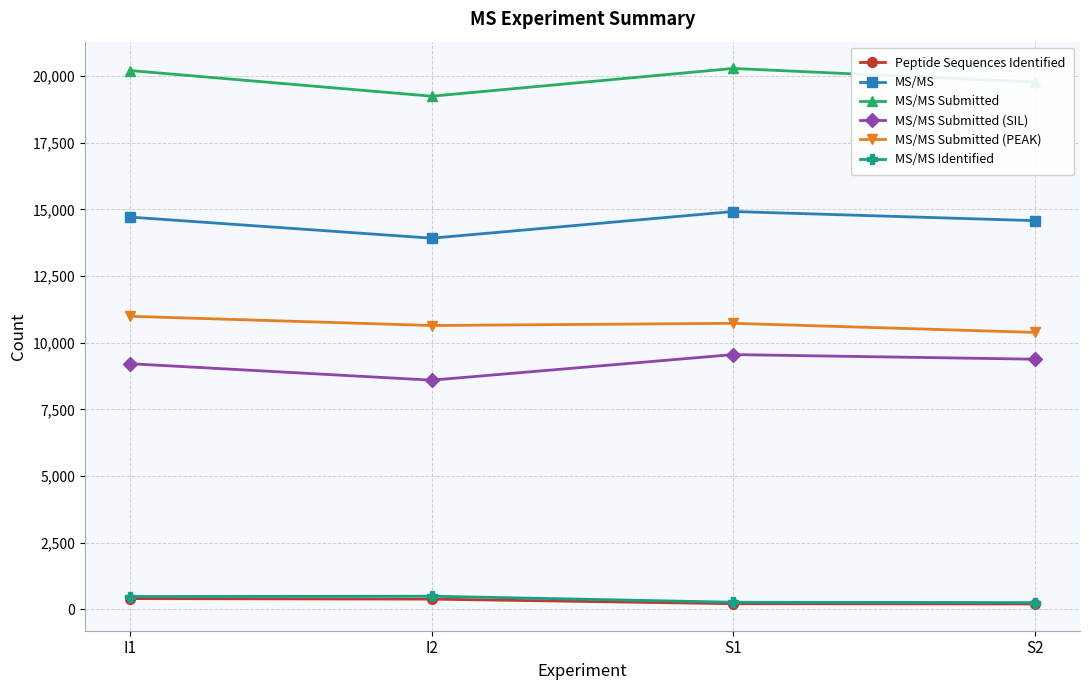

What is the minimum value for MS/MS Submitted (PEAK)?

10388